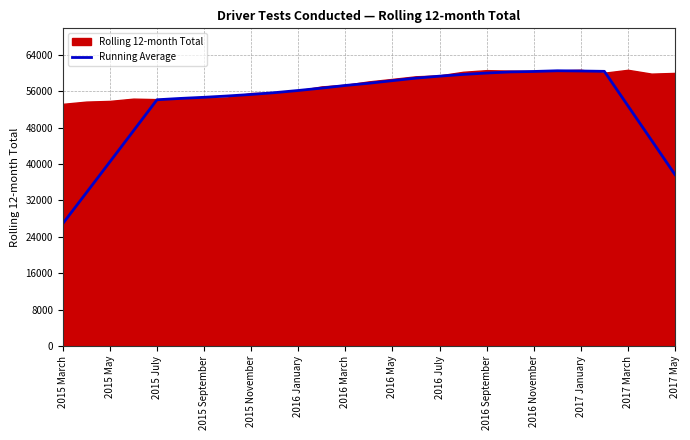

Is it true that Running Average equals 56102.6 at 2015 May?

False